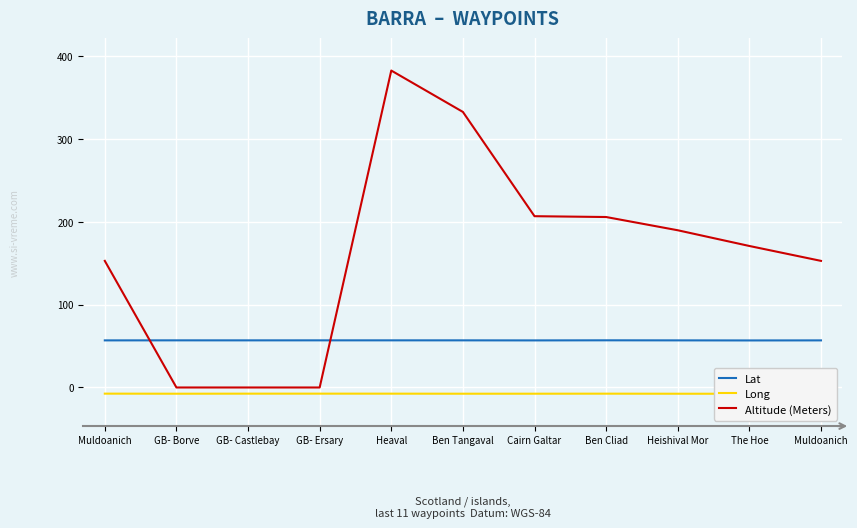

What is the difference between the highest and lowest values at GB- Castlebay?

64.4